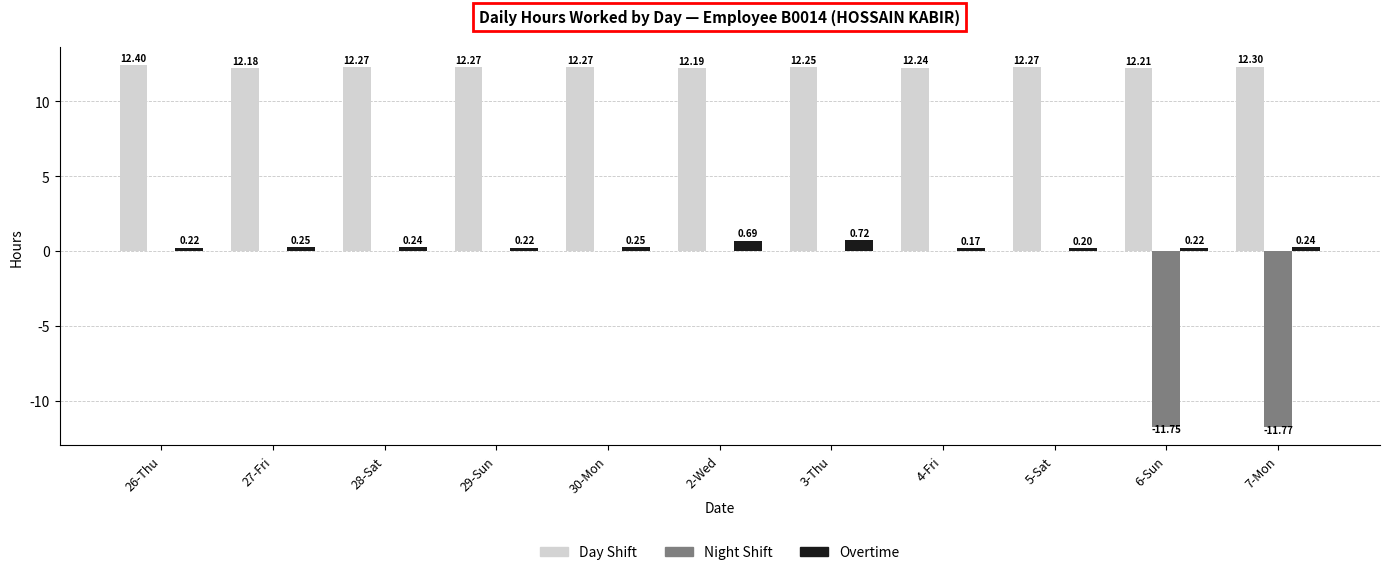

Is the value of Day Shift at 7-Mon greater than the value of Night Shift at 30-Mon?

Yes